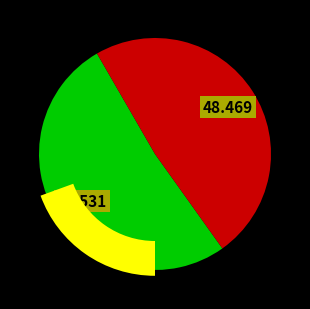

Combined, what portion of the pie is New Zealand and United States of America?

100.0%